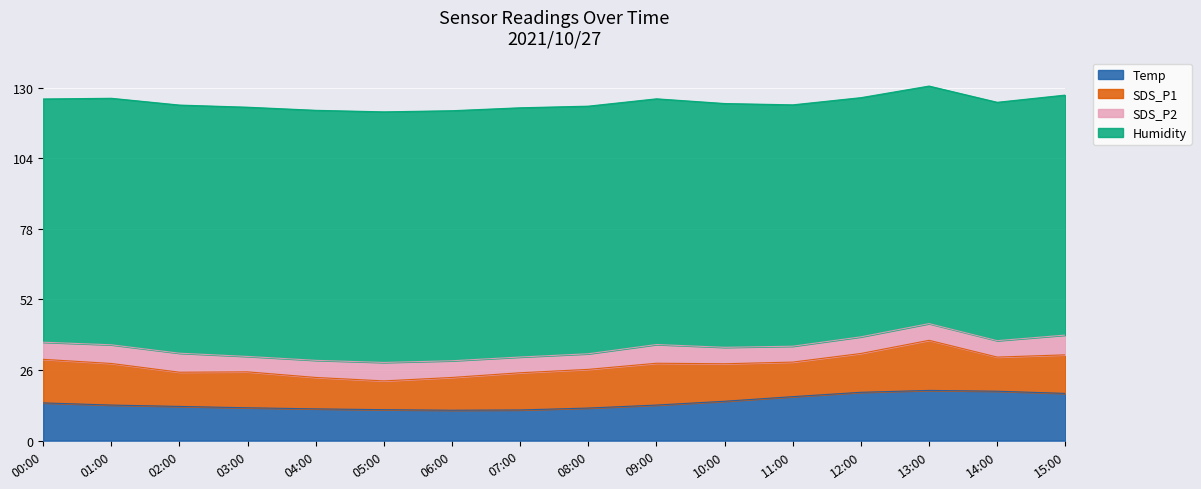

How many interior local valleys does the Temp series have?

1